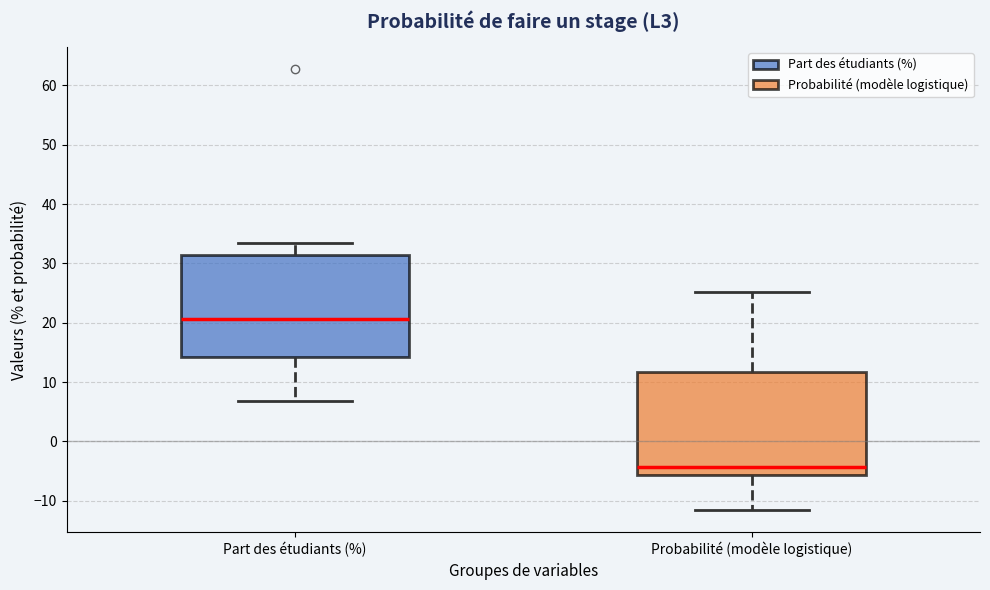

Reading left to right, read every box against the y-axis: the position of its median line, the range the box covers, and the ends of its whiskers. The values are not printed on the chart, so give them approximately, as read against the axis.

Part des étudiants (%): median 21, box 14 to 31, whiskers 7 to 33
Probabilité (modèle logistique): median -4, box -6 to 12, whiskers -12 to 25